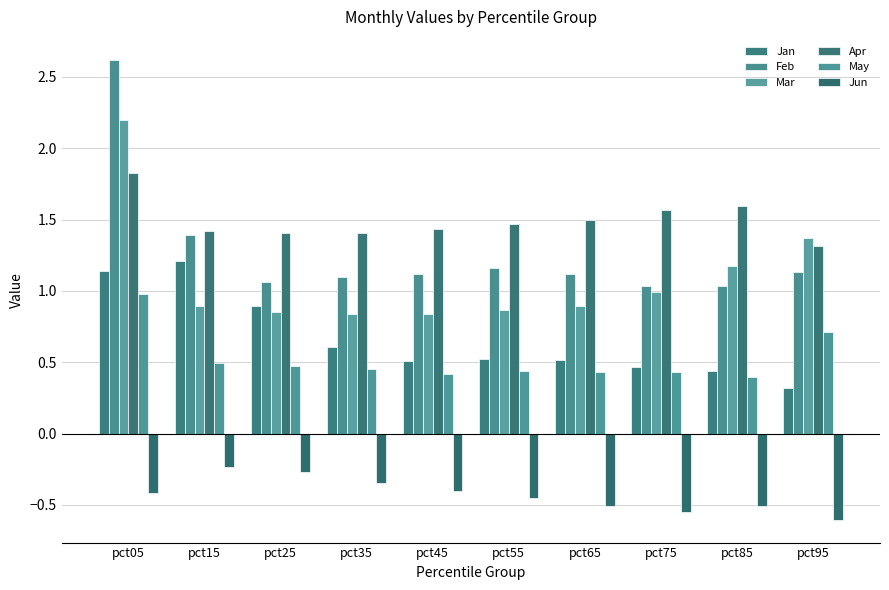

Reading left to right, transcribe all the data shown in this chart.

Jan: pct05=1.1	pct15=1.2	pct25=0.9	pct35=0.6	pct45=0.5	pct55=0.5	pct65=0.5	pct75=0.5	pct85=0.4	pct95=0.3
Feb: pct05=2.6	pct15=1.4	pct25=1.1	pct35=1.1	pct45=1.1	pct55=1.2	pct65=1.1	pct75=1.0	pct85=1.0	pct95=1.1
Mar: pct05=2.2	pct15=0.9	pct25=0.9	pct35=0.8	pct45=0.8	pct55=0.9	pct65=0.9	pct75=1.0	pct85=1.2	pct95=1.4
Apr: pct05=1.8	pct15=1.4	pct25=1.4	pct35=1.4	pct45=1.4	pct55=1.5	pct65=1.5	pct75=1.6	pct85=1.6	pct95=1.3
May: pct05=1.0	pct15=0.5	pct25=0.5	pct35=0.5	pct45=0.4	pct55=0.4	pct65=0.4	pct75=0.4	pct85=0.4	pct95=0.7
Jun: pct05=-0.4	pct15=-0.2	pct25=-0.3	pct35=-0.3	pct45=-0.4	pct55=-0.4	pct65=-0.5	pct75=-0.5	pct85=-0.5	pct95=-0.6